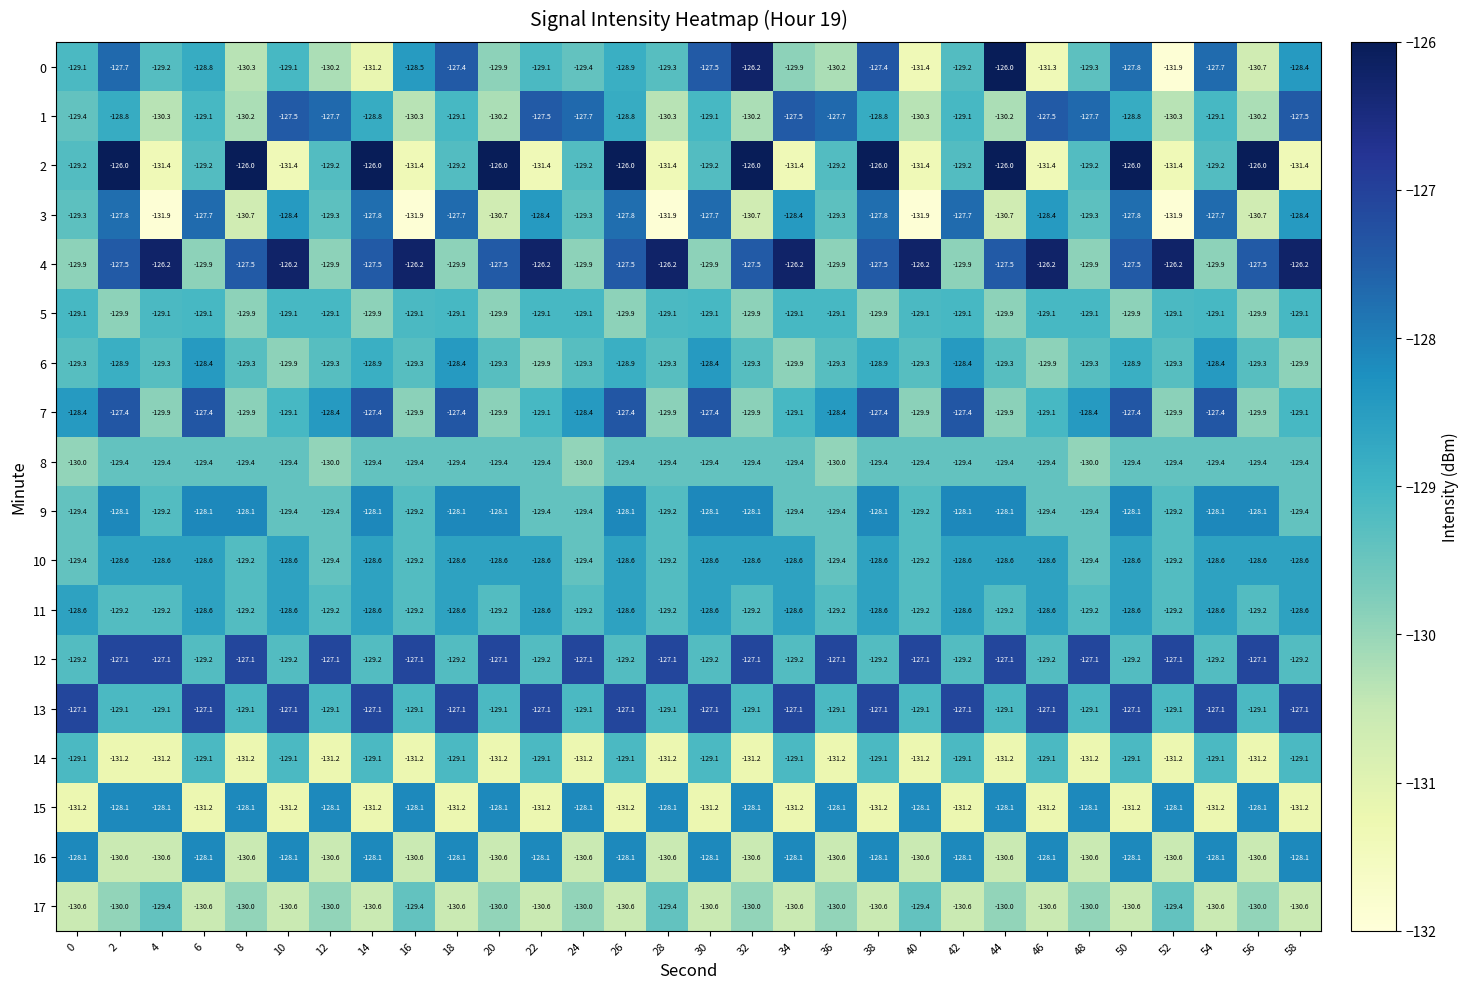

What is the sum of all 5 values?

-3881.0